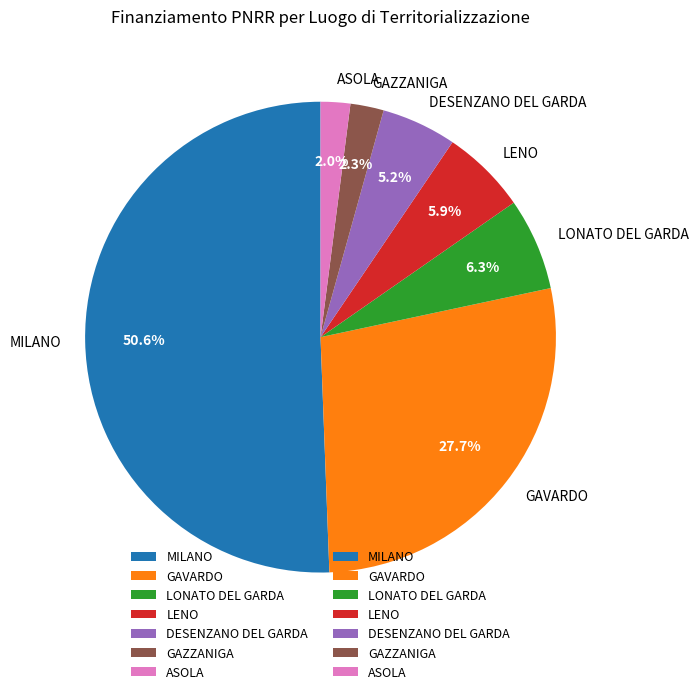

Does GAZZANIGA represent more than half of the total?

No